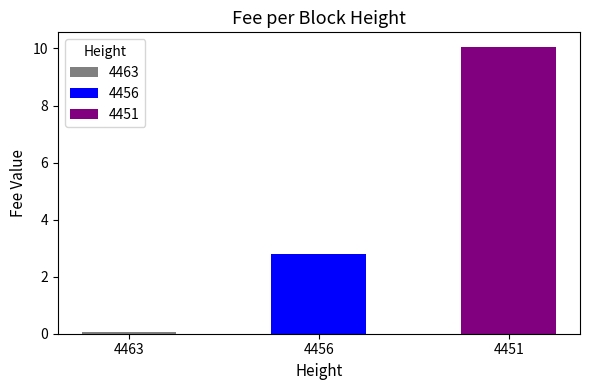

Which has a higher value, 4456 or 4451?

4451